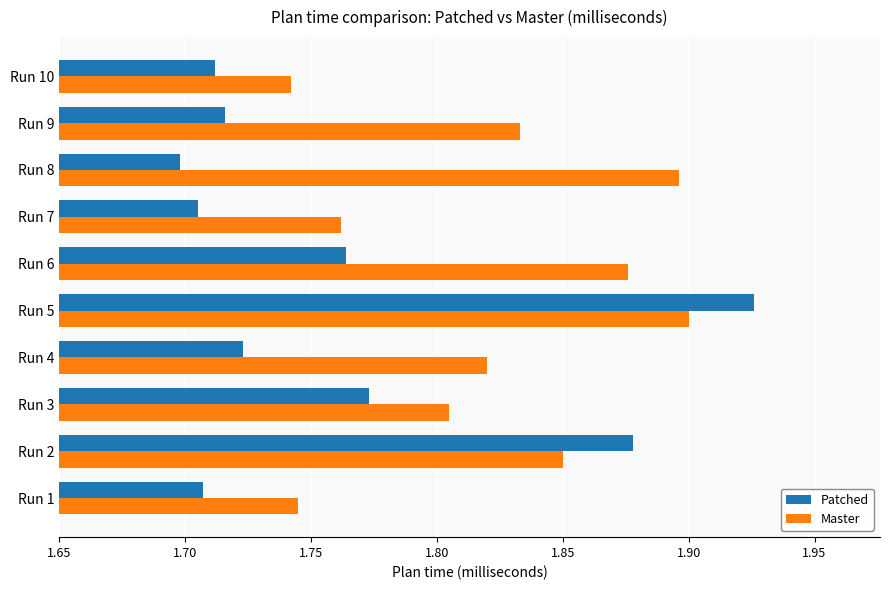

Which series changed the most between Run 2 and Run 5?

Master